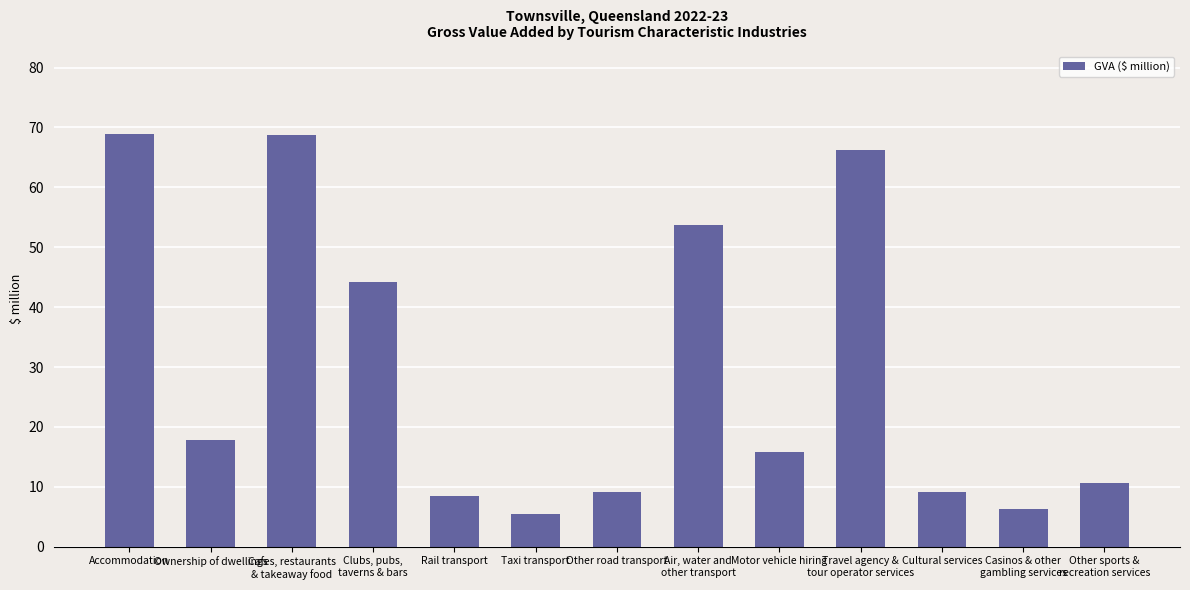

Approximately how many times larger is the value at Taxi transport compared to Other sports &
recreation services?

0.5